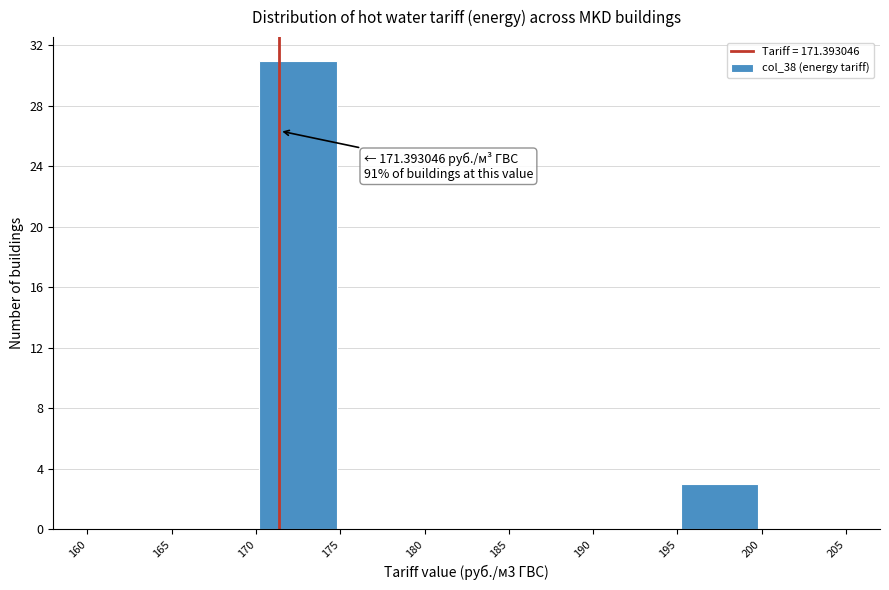

Over which range of the x-axis is the bar tallest?

170 to 175